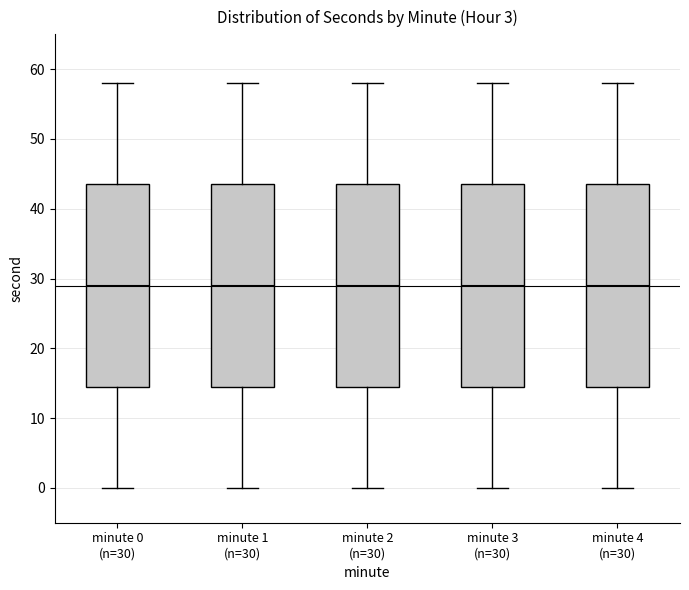

Reading left to right, transcribe this box plot: for each box, give where its median line is, the range the box spans, and where its two whiskers end, as read against the y-axis. The values are not printed on the chart, so give them approximately, as read against the axis.

minute 0 (n=30): median 29, box 15 to 44, whiskers 0 to 58
minute 1 (n=30): median 29, box 15 to 44, whiskers 0 to 58
minute 2 (n=30): median 29, box 15 to 44, whiskers 0 to 58
minute 3 (n=30): median 29, box 15 to 44, whiskers 0 to 58
minute 4 (n=30): median 29, box 15 to 44, whiskers 0 to 58